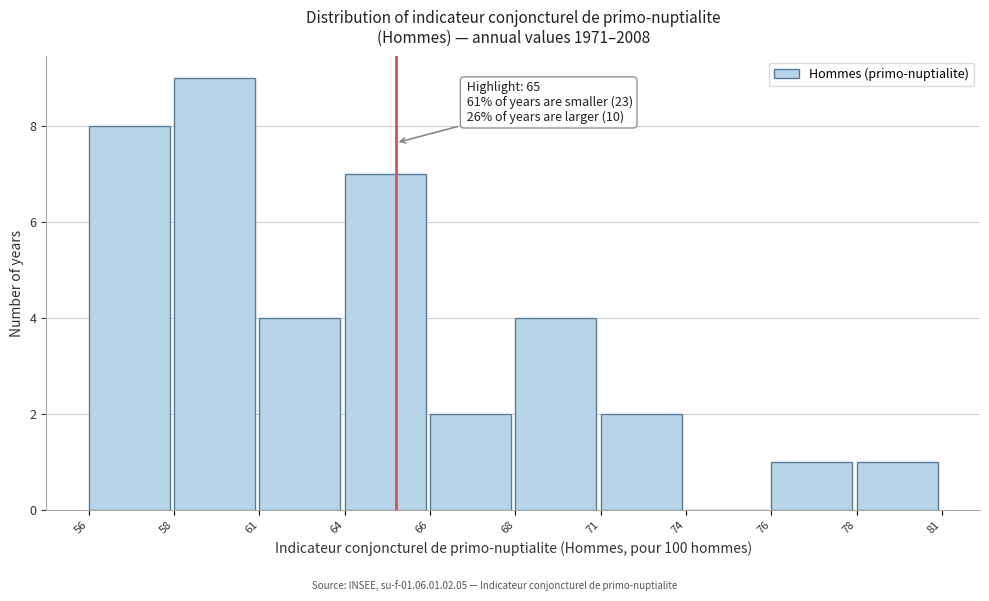

Reading left to right, transcribe all the data shown in this chart.

56=8	58=9	61=4	64=7	66=2	68=4	71=2	74=0	76=1	78=1